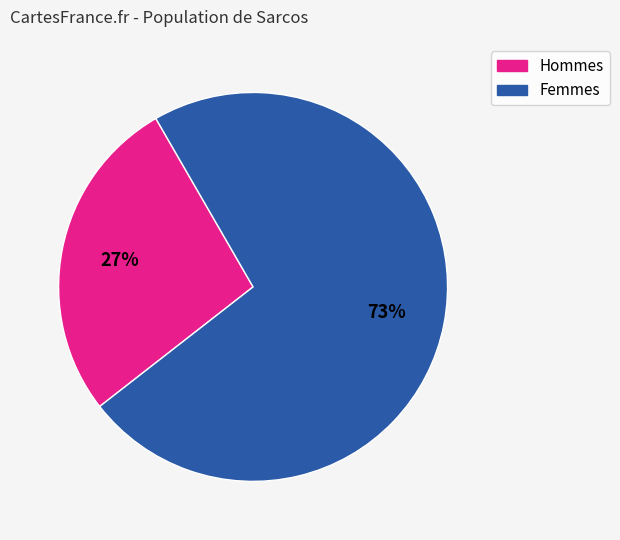

Does any single category account for the majority?

Yes